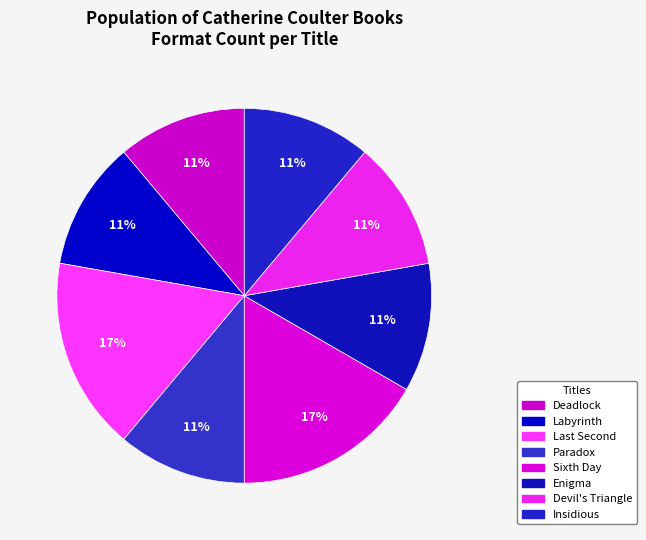

Count the number of slices in the pie.

8